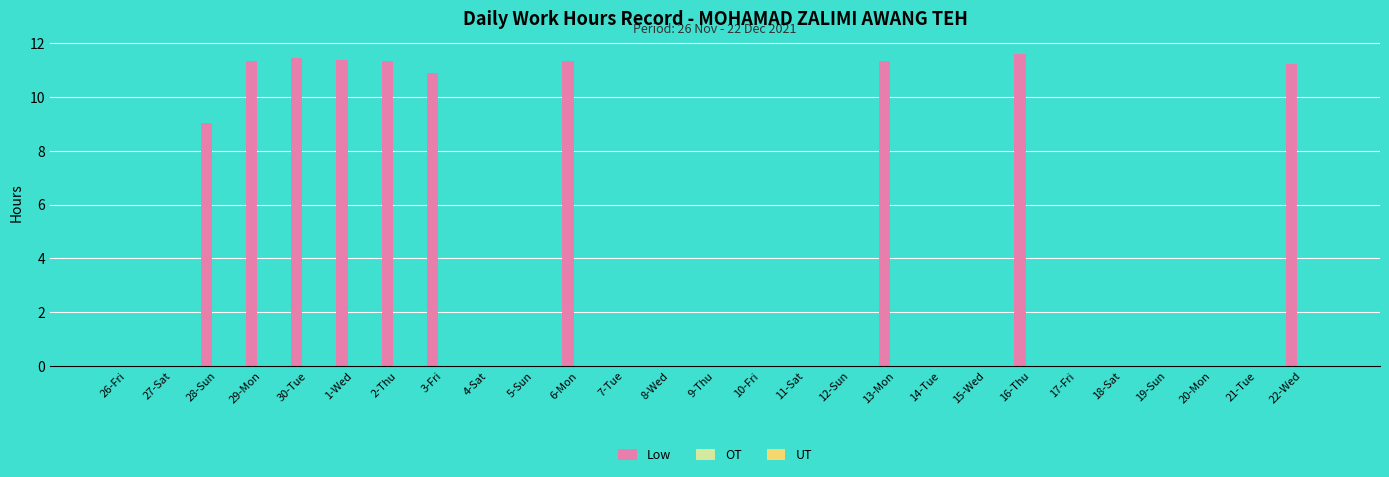

What is the change in value from 18-Sat to 22-Wed?

+11.2